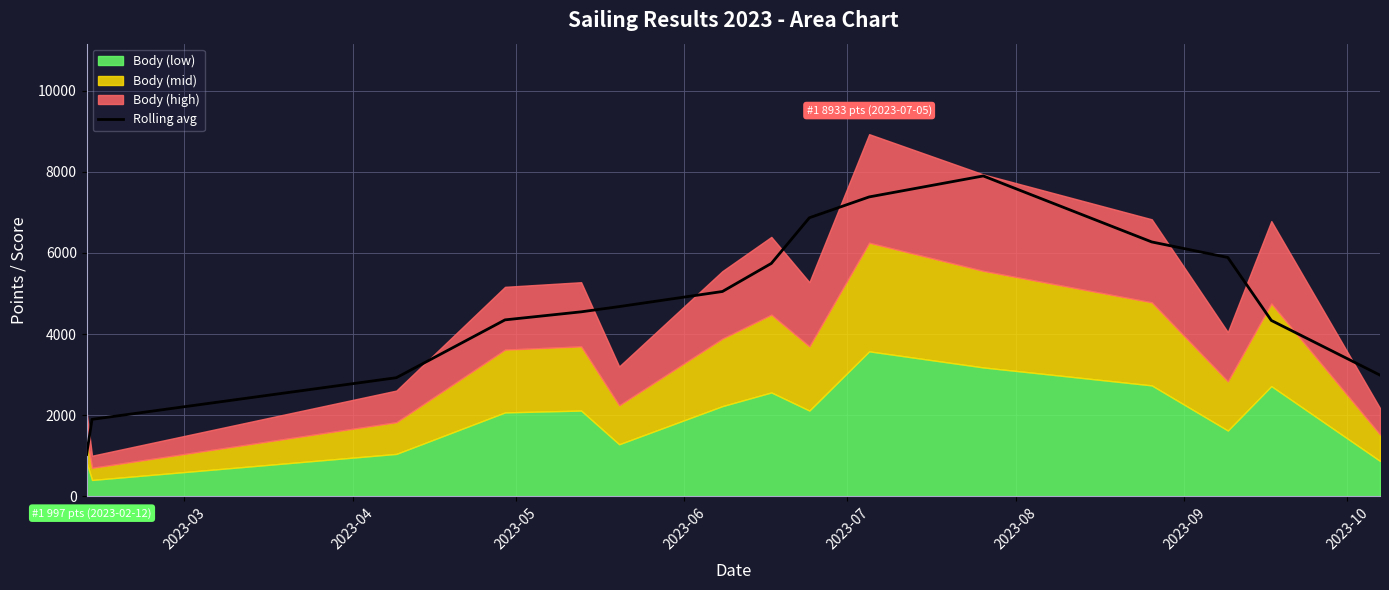

How many values exceed 4677?

8